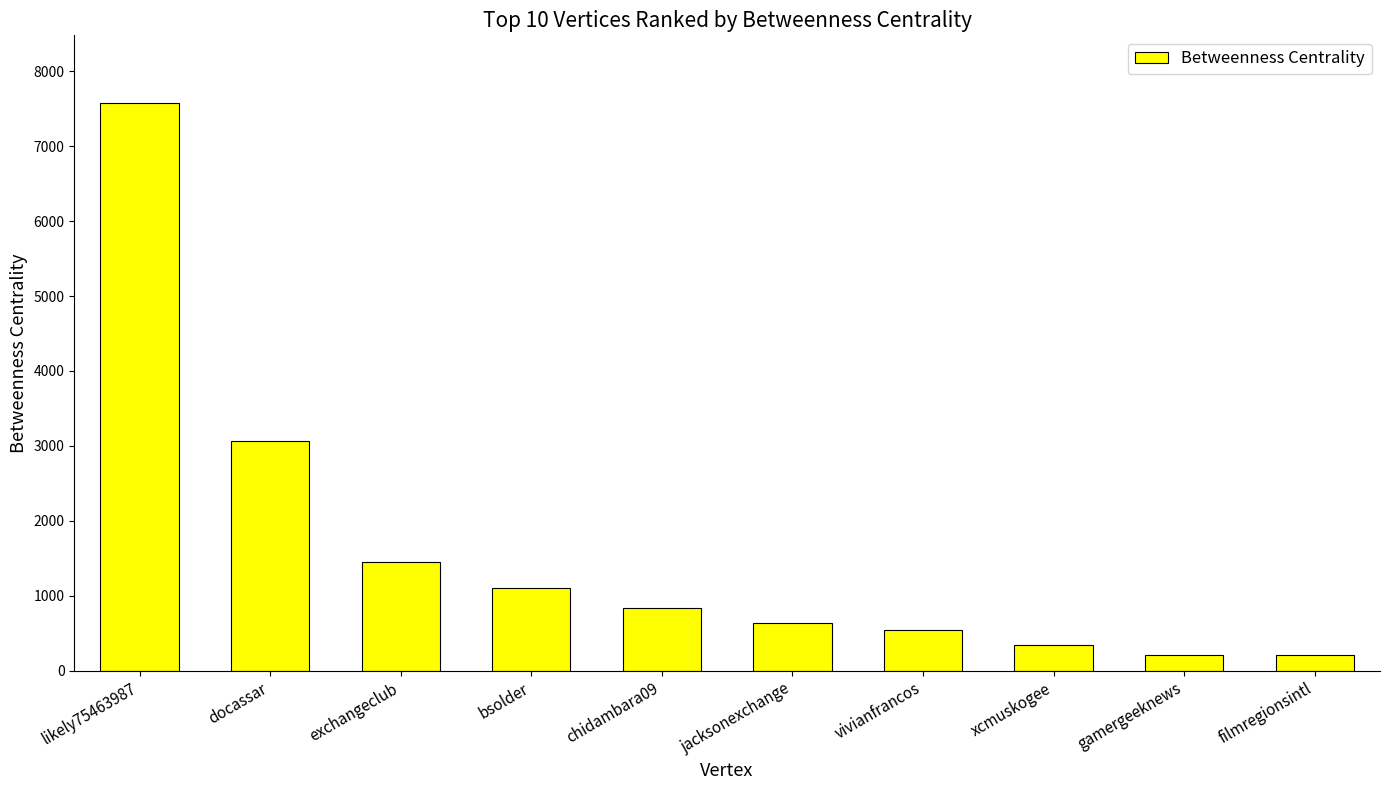

What is the approximate value at chidambara09?

831.7